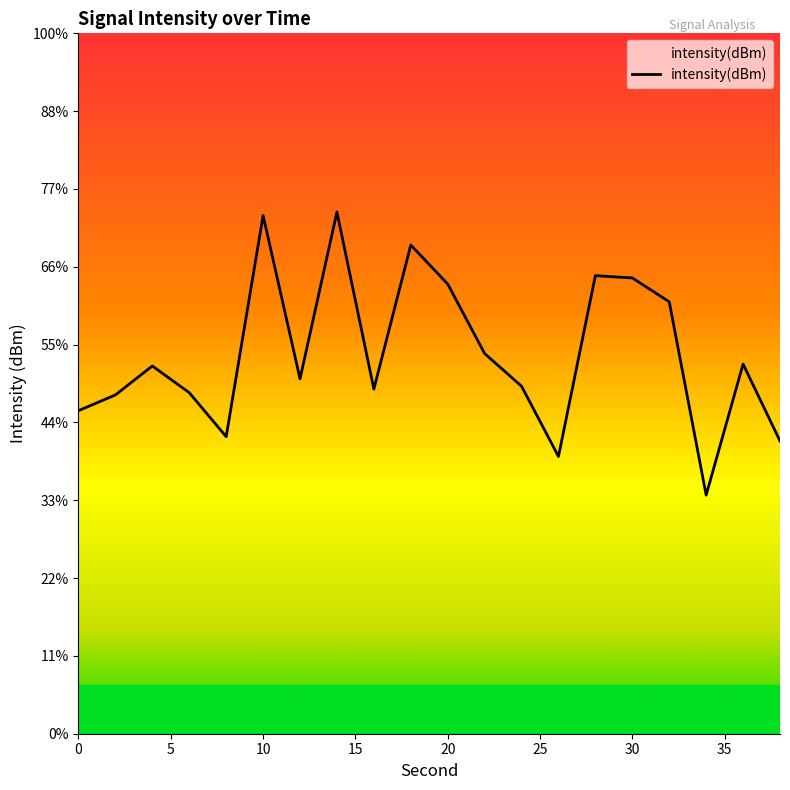

Is it true that the value at 16 is -110.6?

True